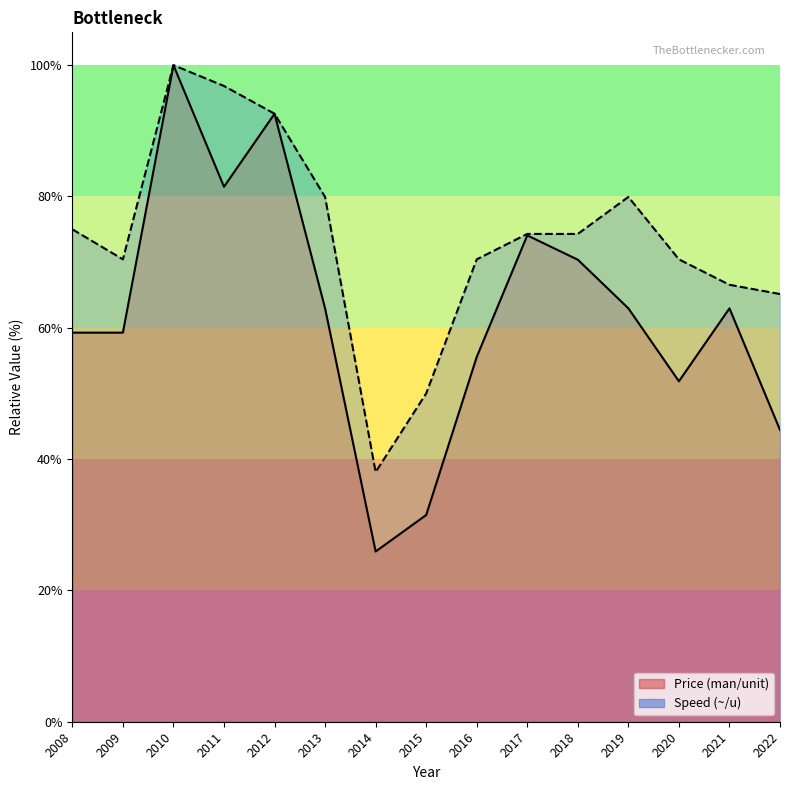

True or false: Speed (~/u) has a value of 74.3 at 2018.

True